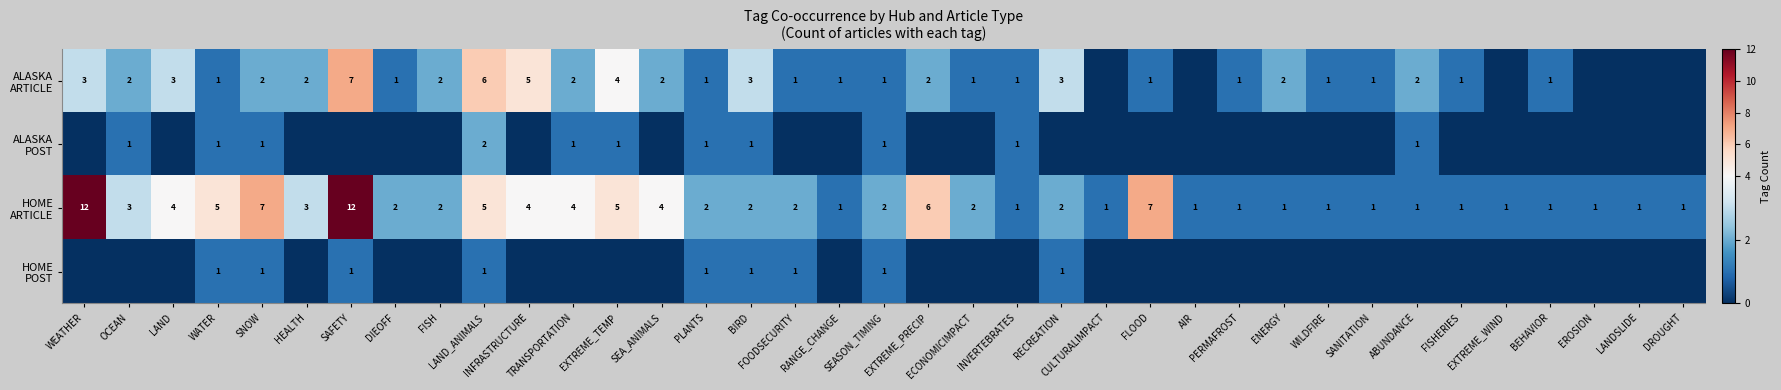

What is the highest value of the HOME ARTICLE series?

12